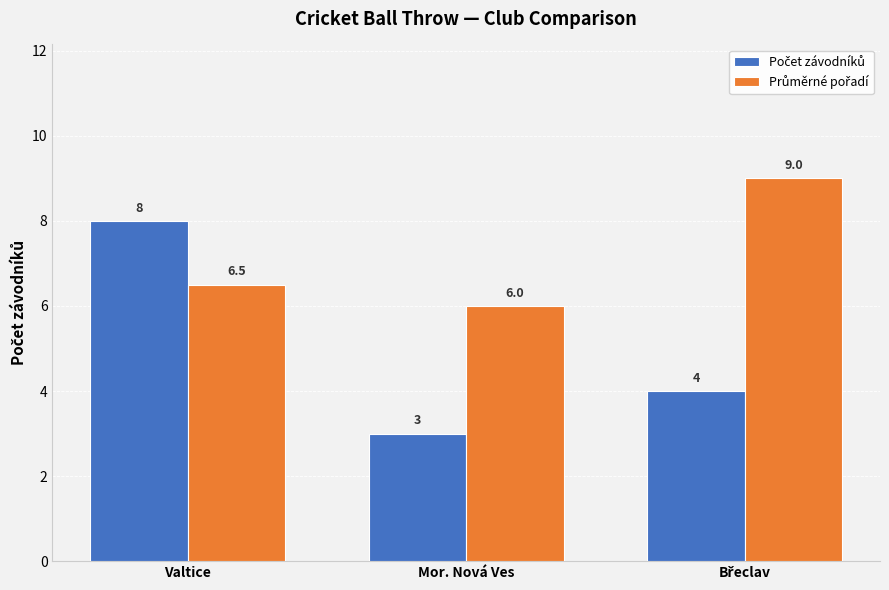

Count the number of data series in this chart.

2